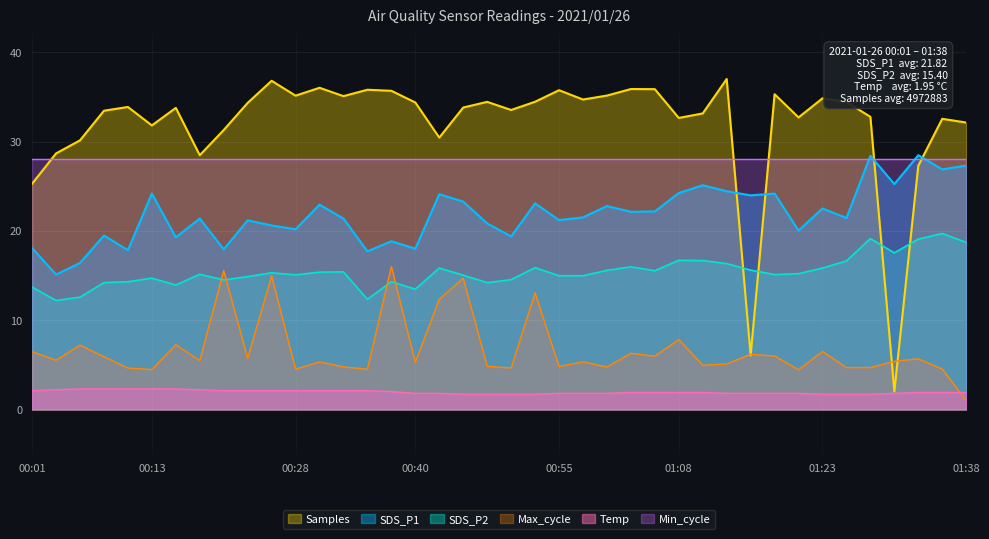

The SDS_P2 series shows 15.0 at 00:55. True or false?

True